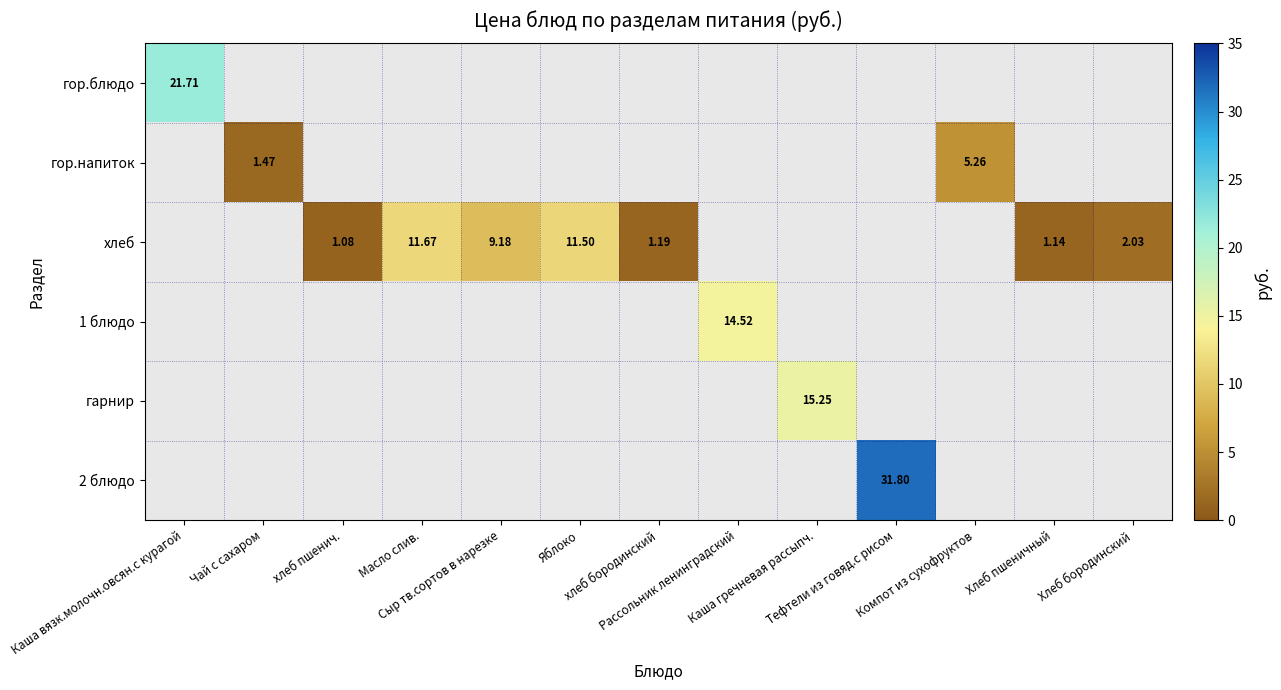

How many categories are shown in the chart?

13